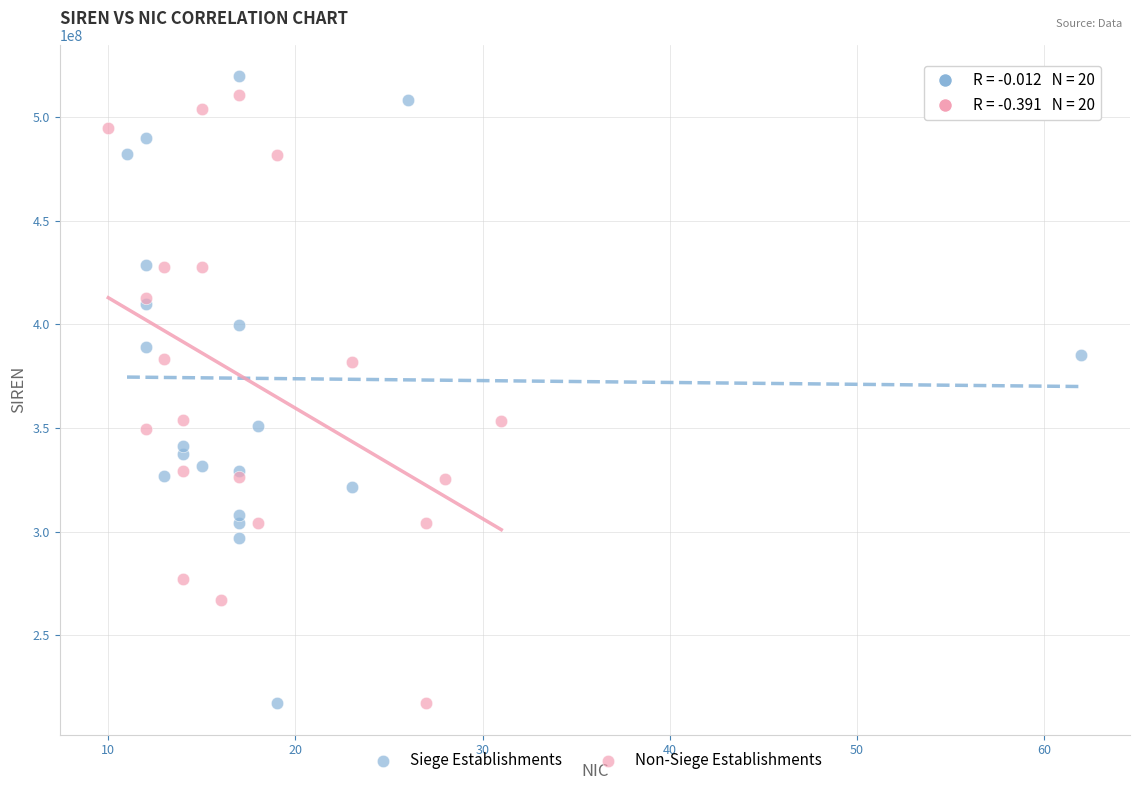

What are all the series names shown in the legend?

Siege Establishments, Non-Siege Establishments